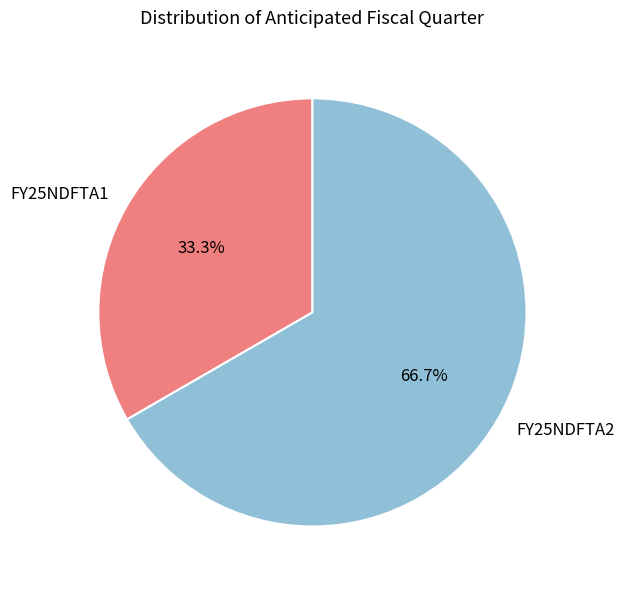

Is there any slice that represents more than half of the pie?

Yes